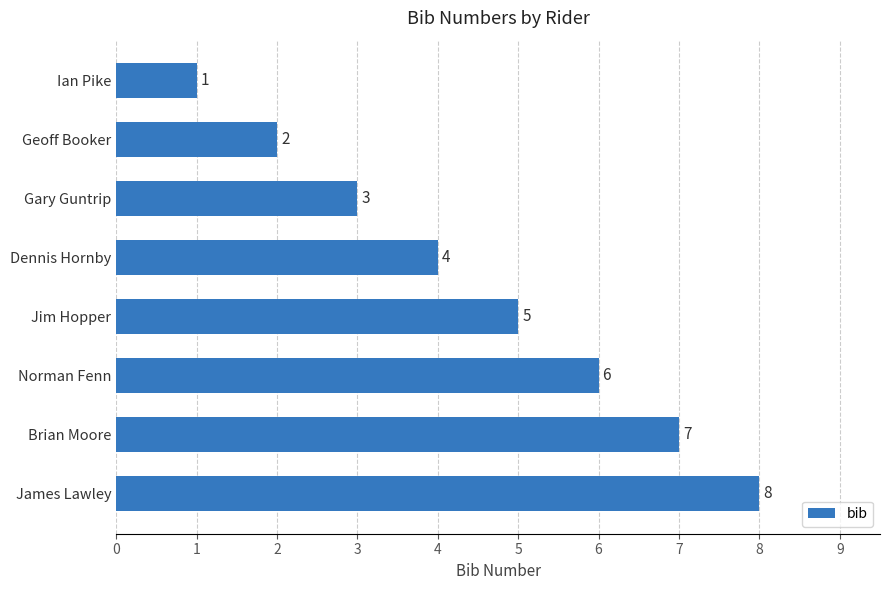

Rank the categories by value from lowest to highest.

Ian Pike, Geoff Booker, Gary Guntrip, Dennis Hornby, Jim Hopper, Norman Fenn, Brian Moore, James Lawley